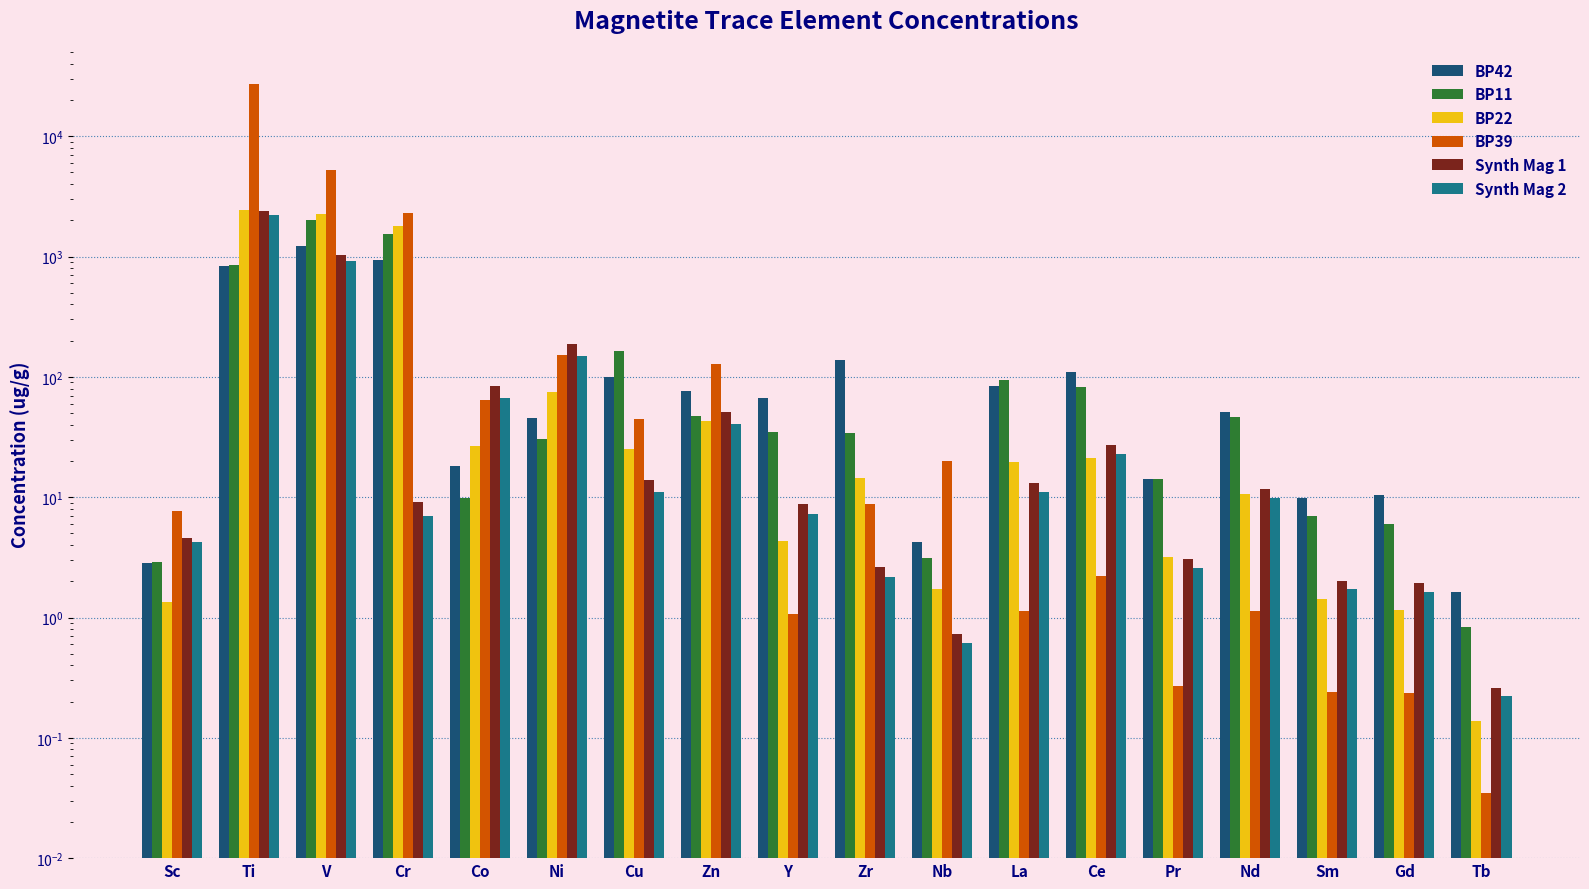

How many series are shown in this chart?

6